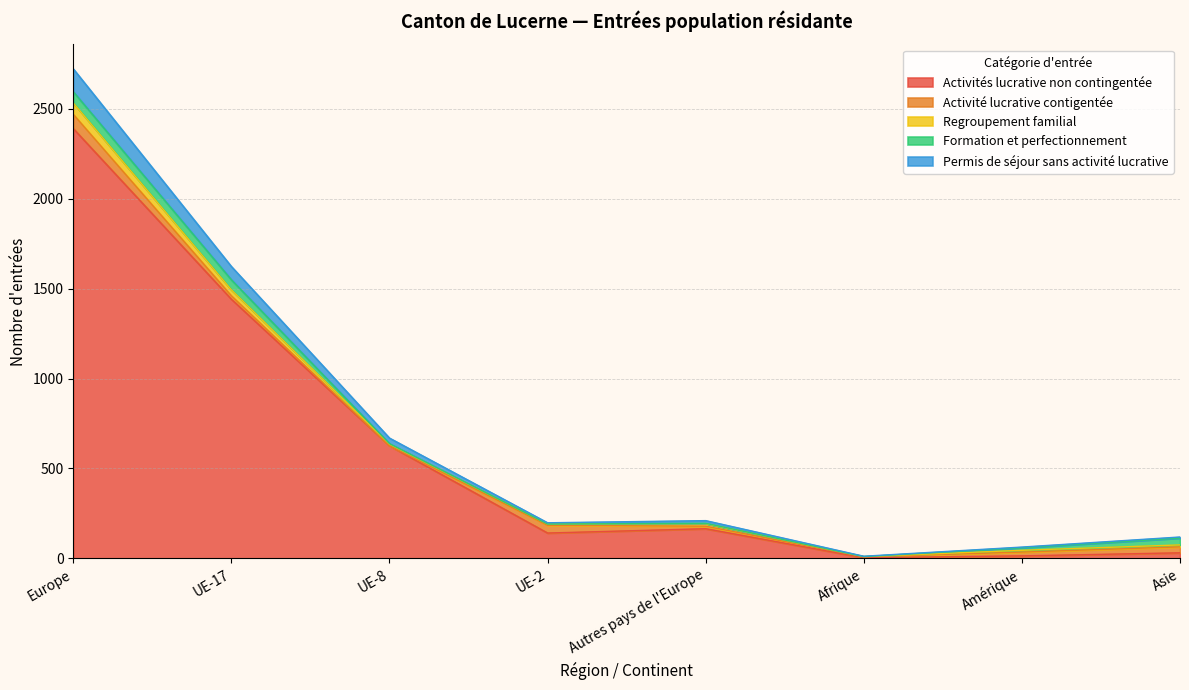

True or false: Activité lucrative contigentée and Permis de séjour sans activité lucrative cross at least once.

True